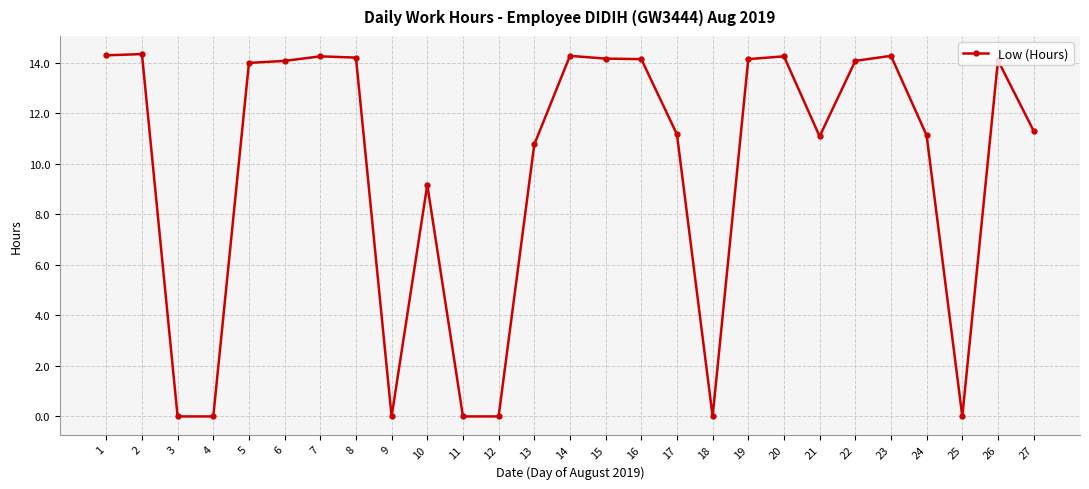

What is the average value?

9.8